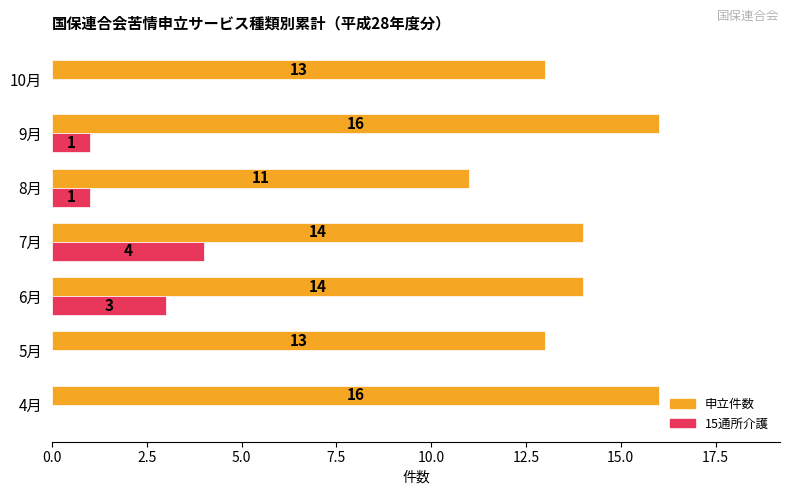

How many categories are shown in the chart?

7